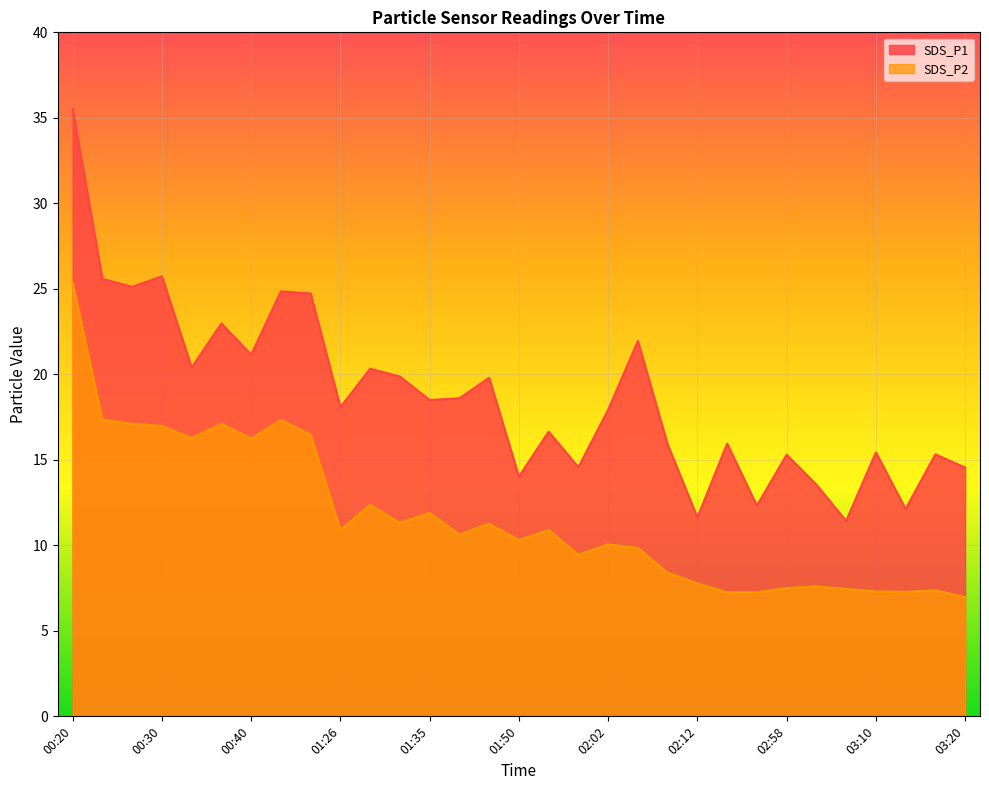

True or false: SDS_P1 and SDS_P2 cross at least once.

False